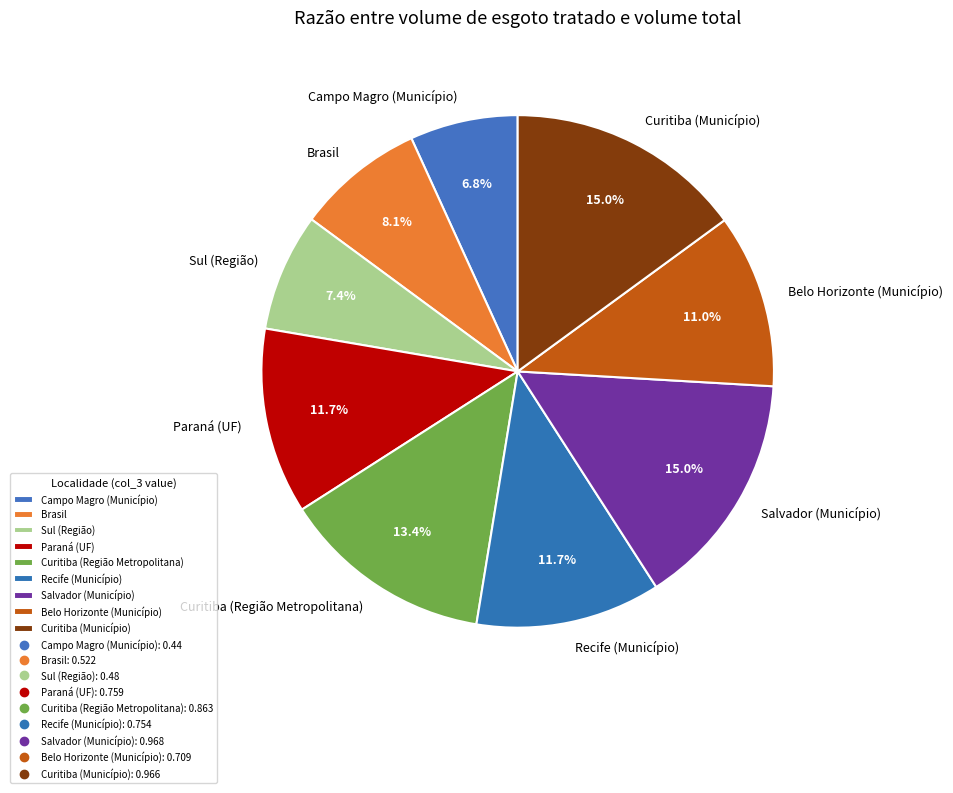

What is the smallest slice in the pie chart?

Campo Magro (Município)